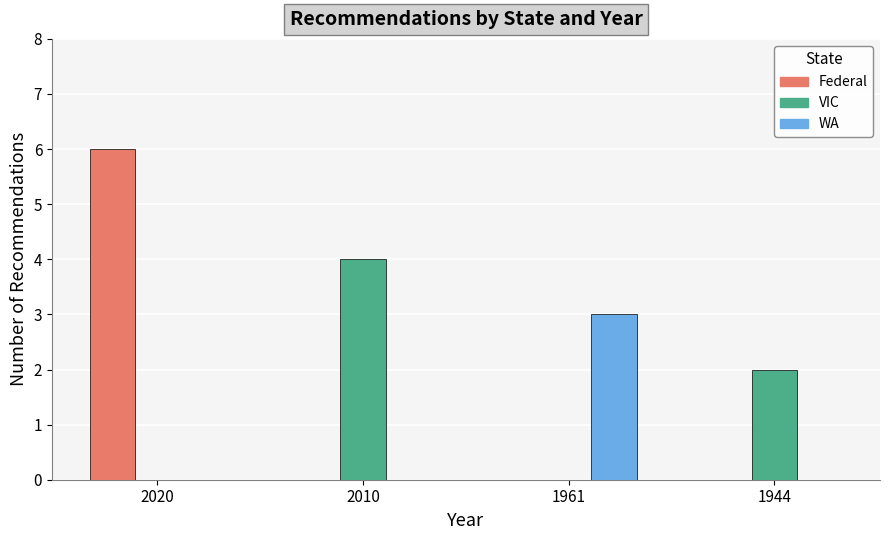

Count the number of data series in this chart.

3